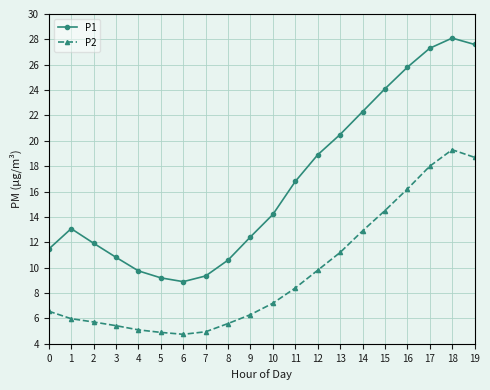

What is the maximum value shown in the chart?

28.1